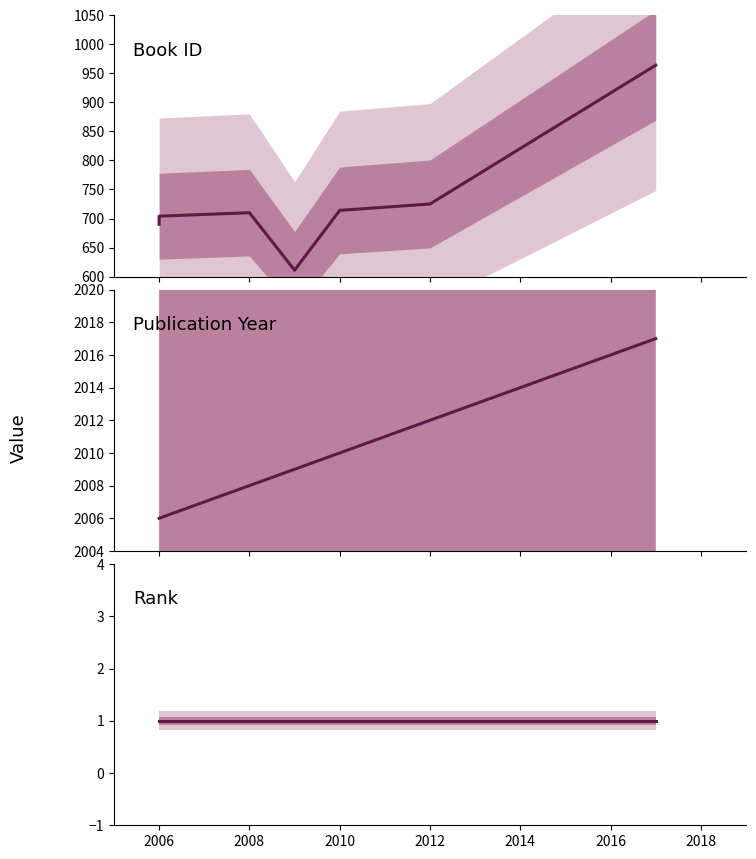

True or false: id and rank cross at least once.

False